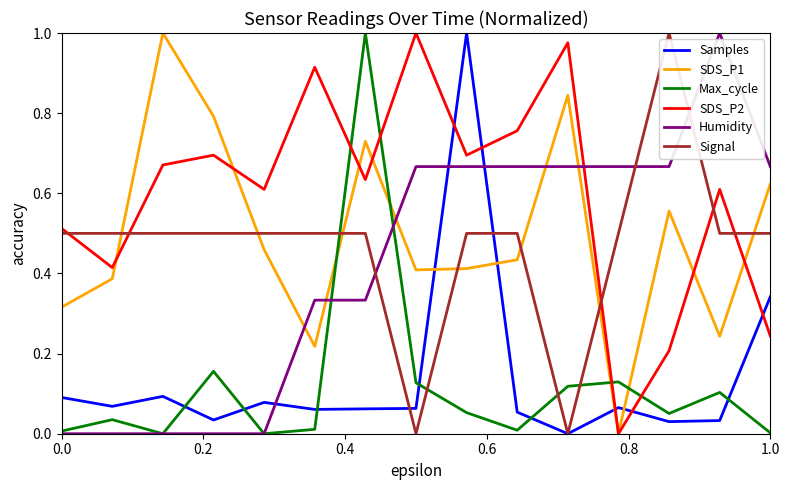

Which series has the largest total across all categories?

SDS_P2